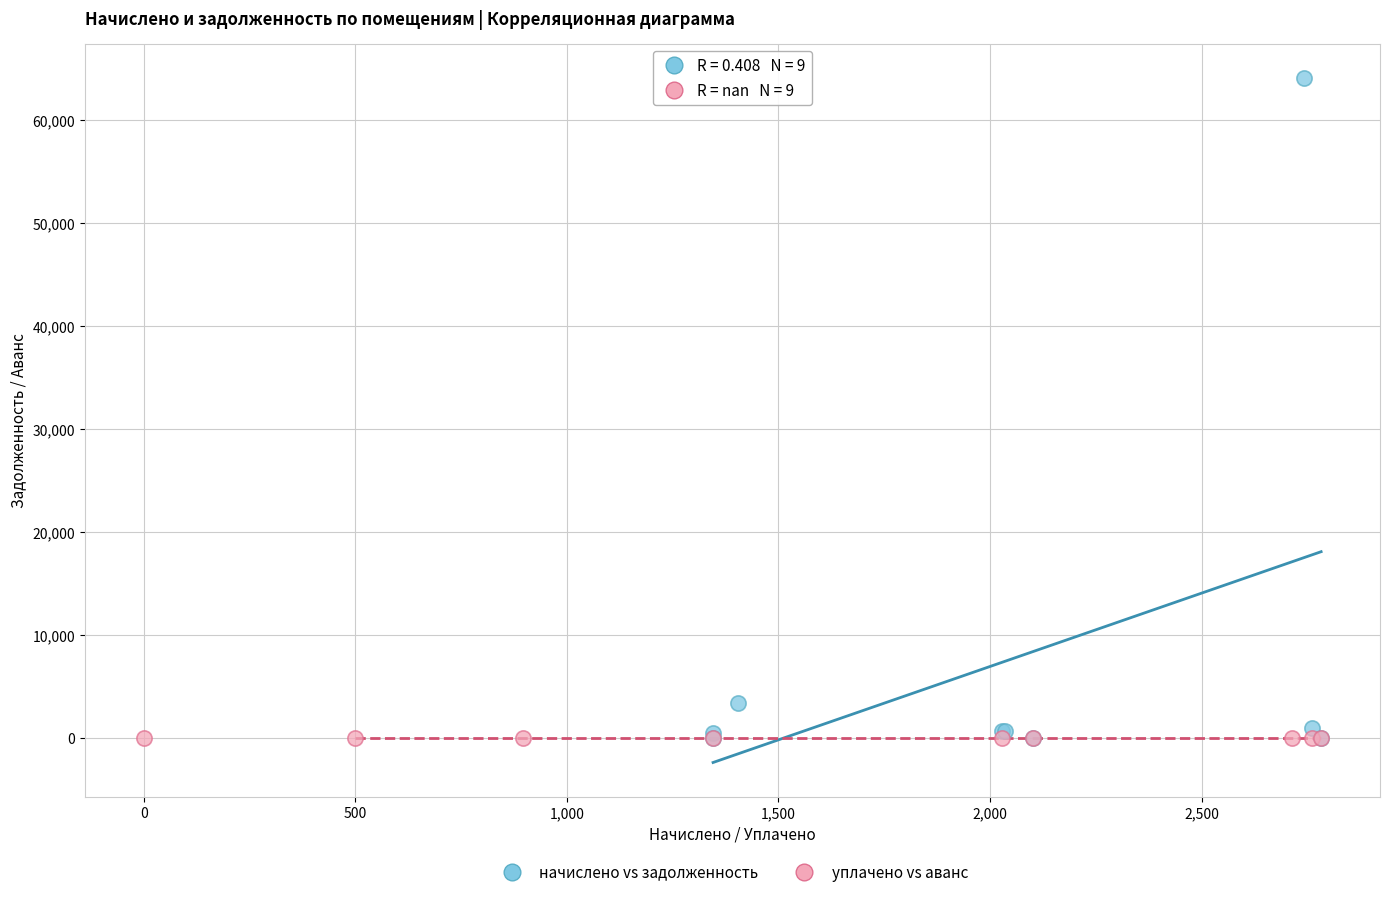

Which series contains the highest Y value?

начислено vs задолженность